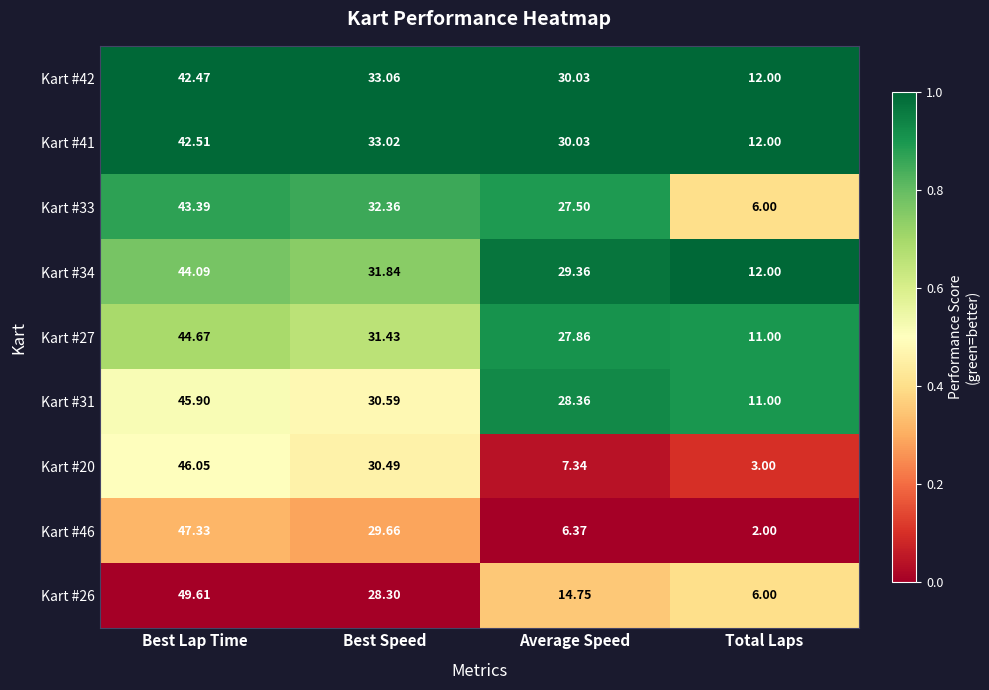

At which label does Kart #20 first exceed 30?

Best Lap Time